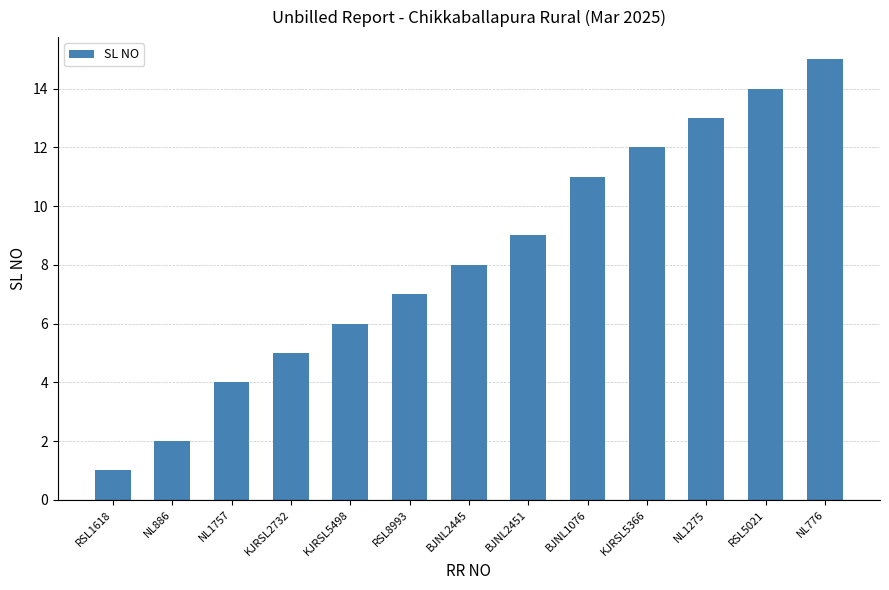

What is the approximate value at NL1757?

4